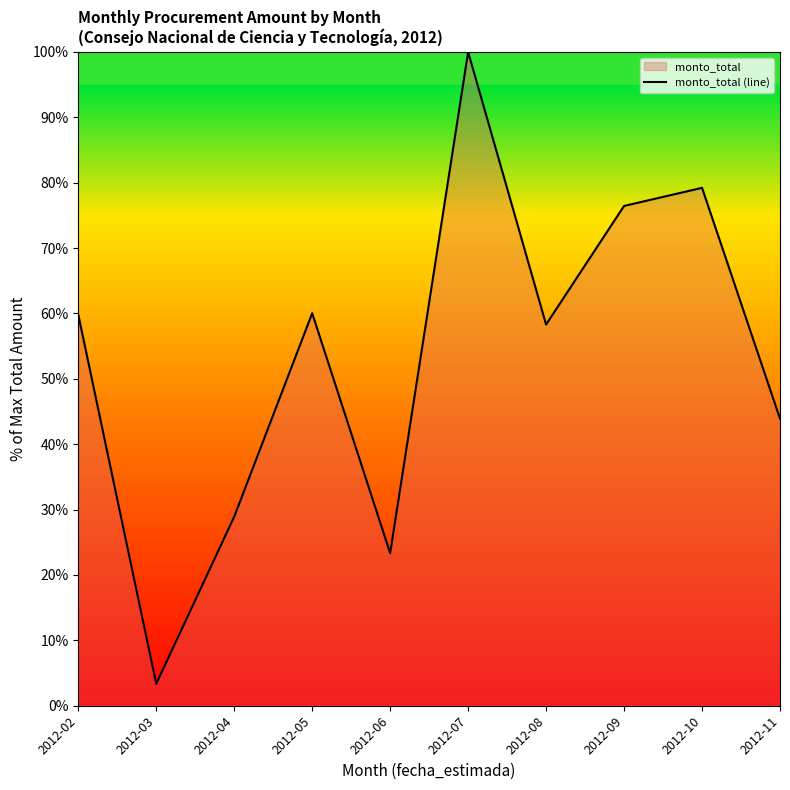

At which label is the value closest to 51?

2012-11